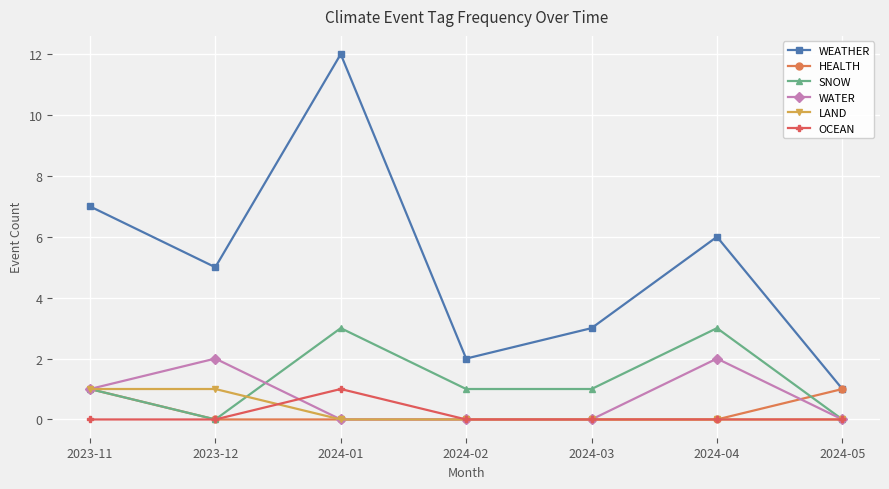

How many interior local peaks does the SNOW series have?

2